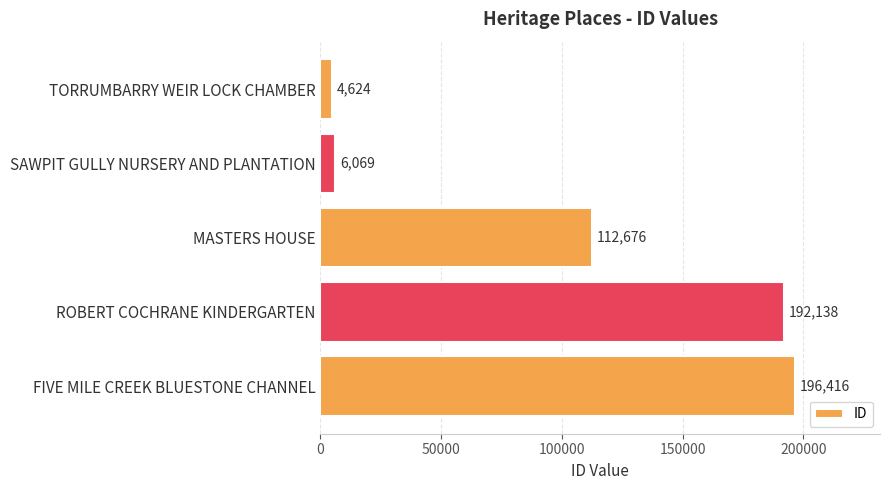

What is the smallest value displayed?

4624